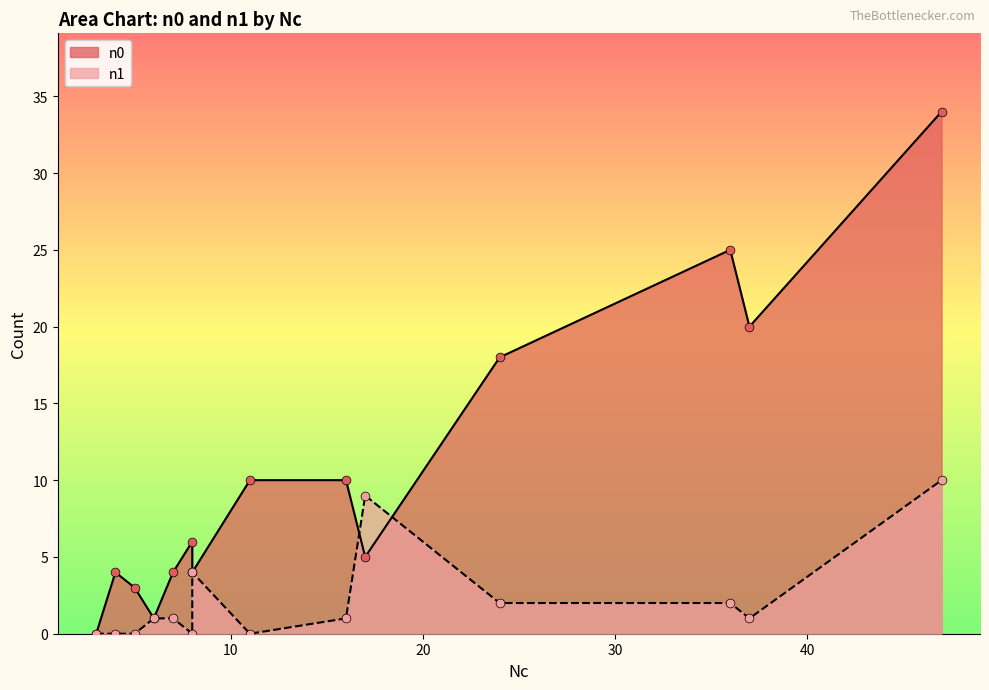

Which series contains the lowest Y value?

n0